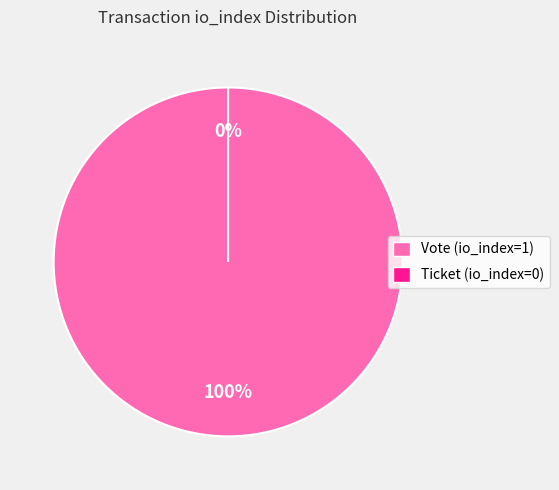

How many slices are in this pie chart?

2